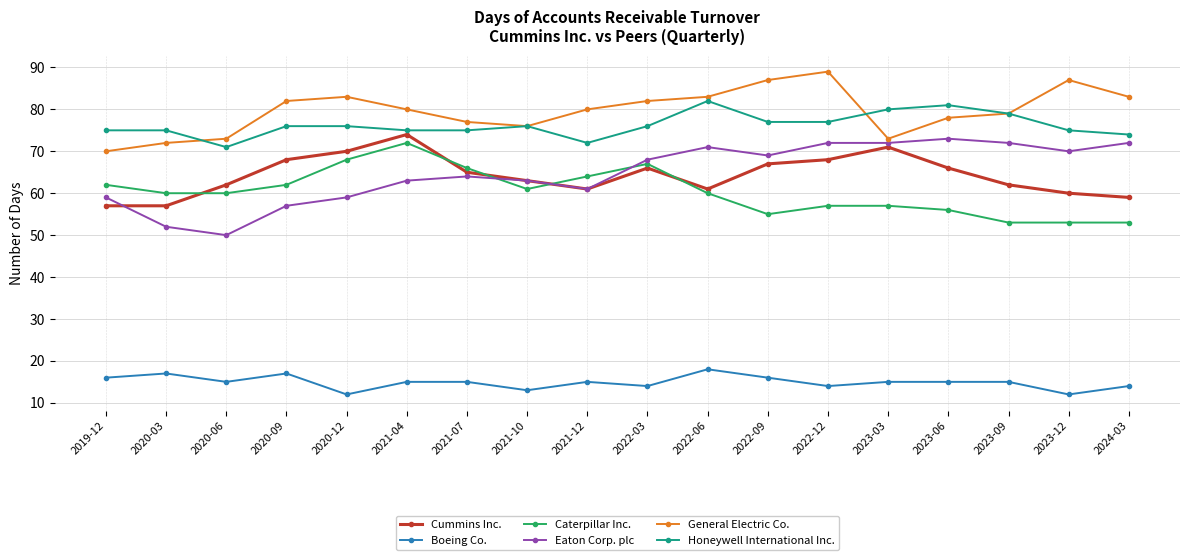

The Honeywell International Inc. series shows 75 at 2023-12. True or false?

True